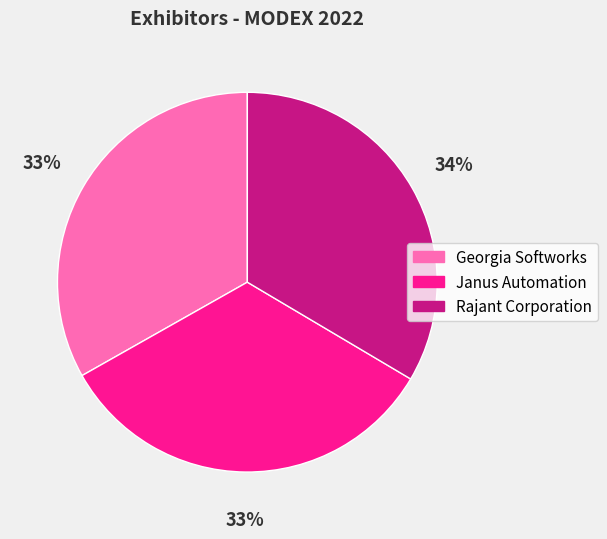

Combined, do Janus Automation and Rajant Corporation account for over 50%?

Yes